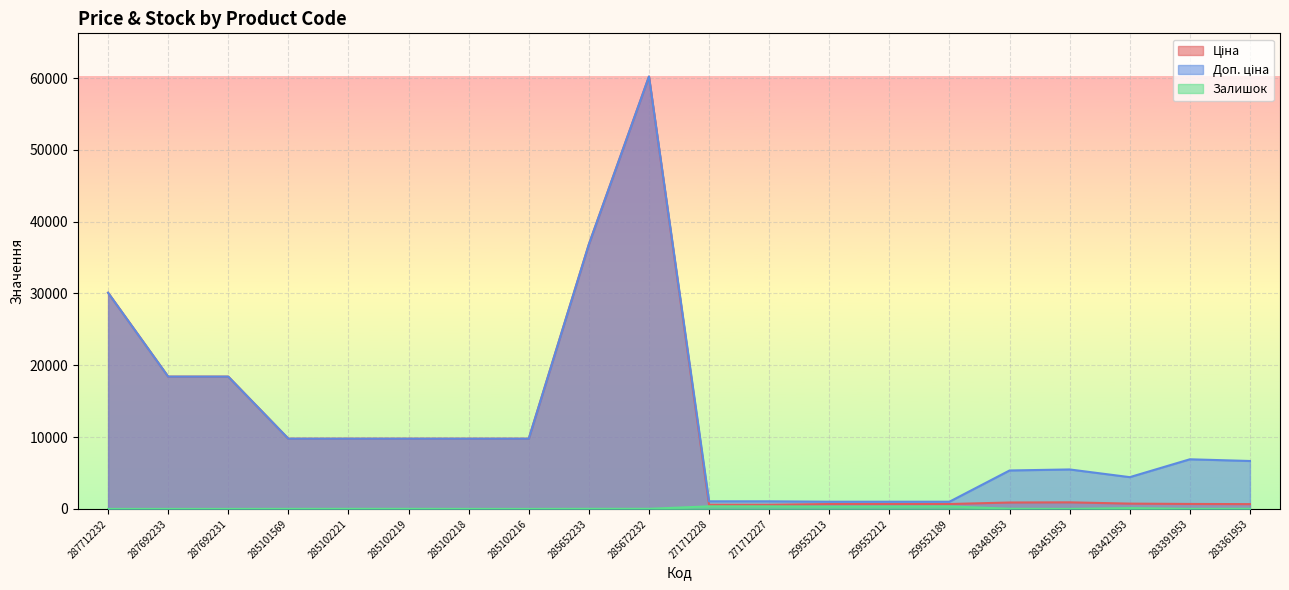

How many lines are shown in the chart?

3